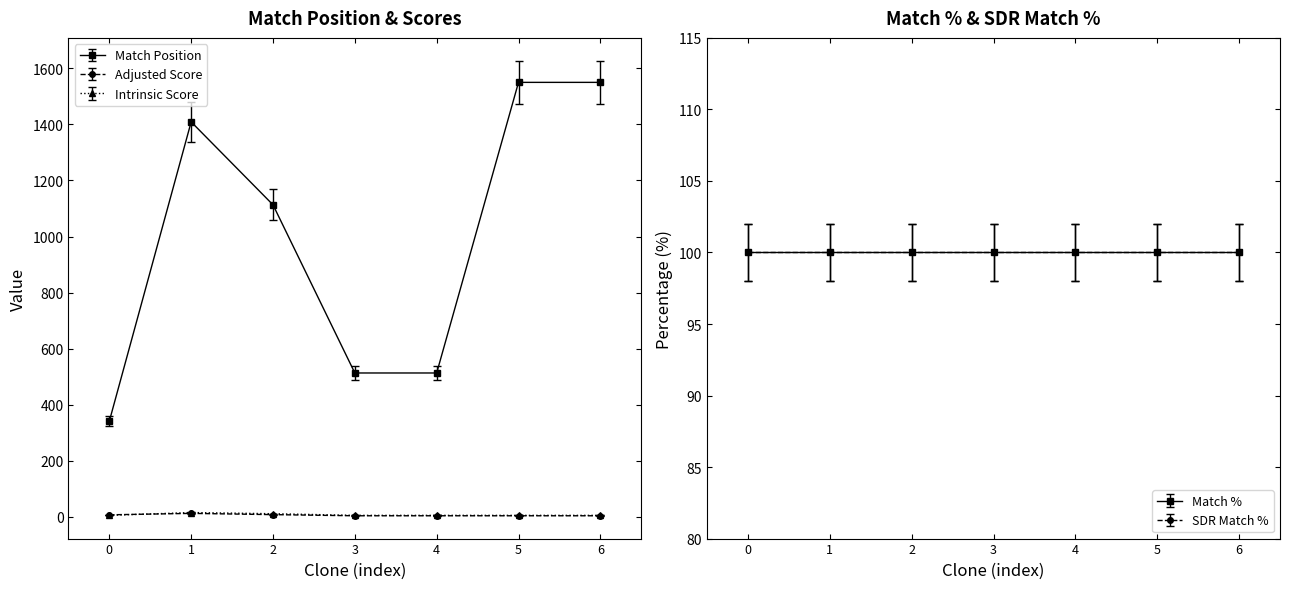

Which series has the widest spread of values?

Match Position